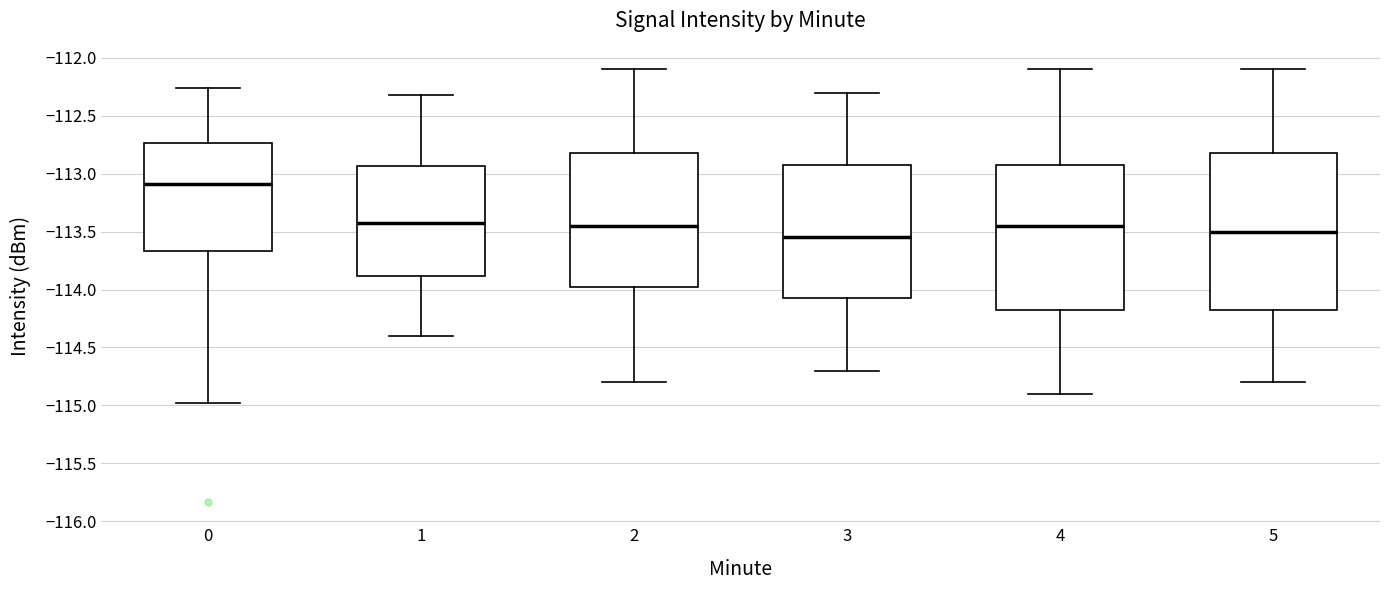

Where does the median line of the box at x = 2 sit on the y-axis? The values are not printed on the chart, so give them approximately, as read against the axis.

-113.45